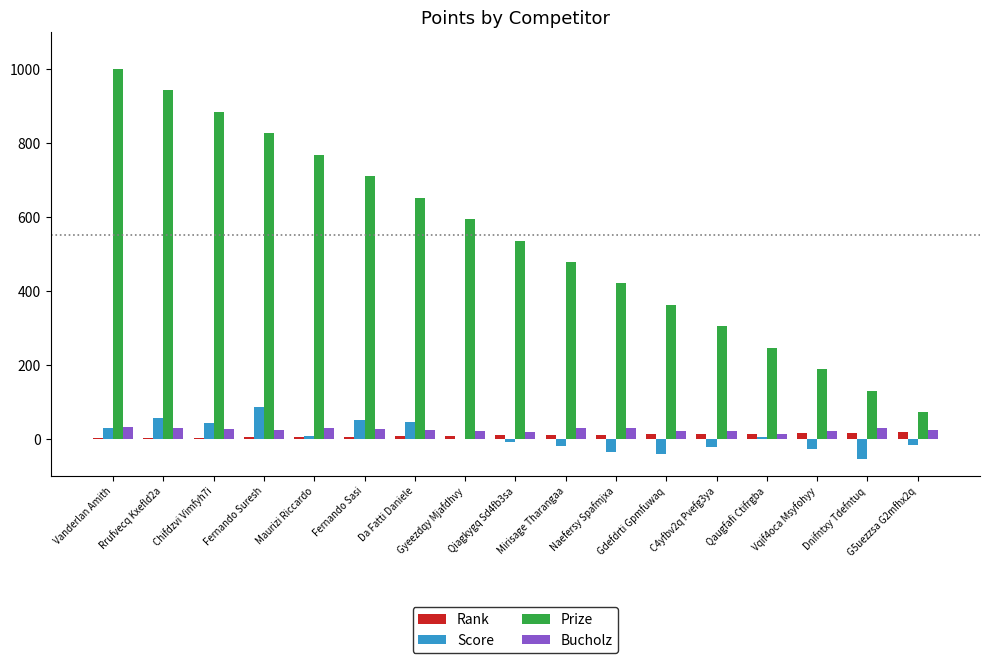

True or false: Bucholz has a value of 30 at Maurizi Riccardo.

True